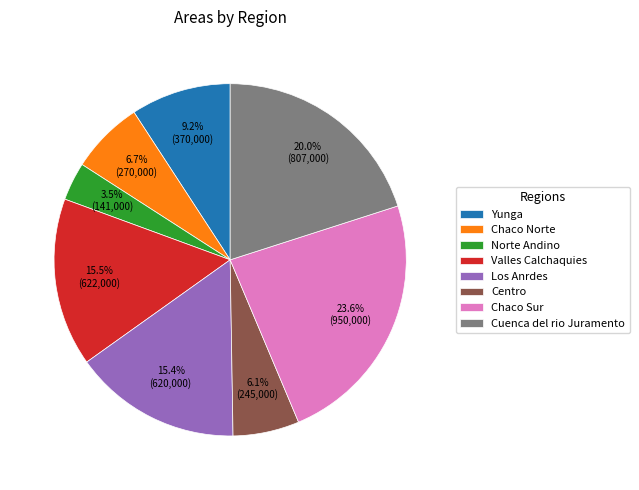

What is the total percentage of Chaco Norte and Los Anrdes?

22.1%